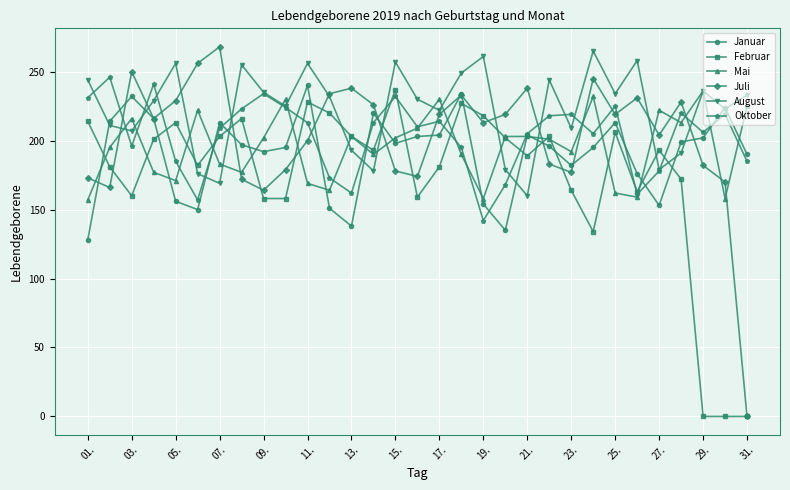

At how many categories does at least one series exceed 84?

31